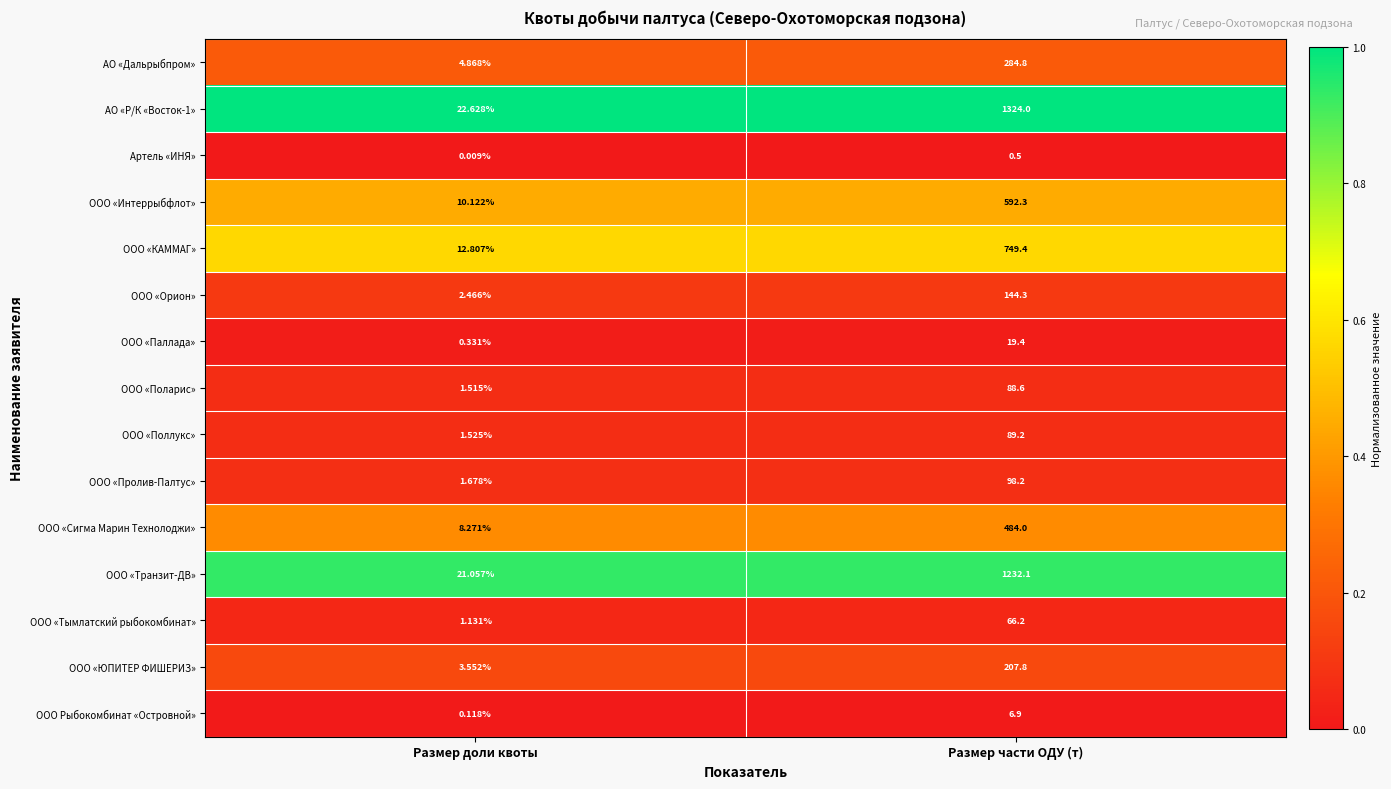

Count the number of data series in this chart.

15